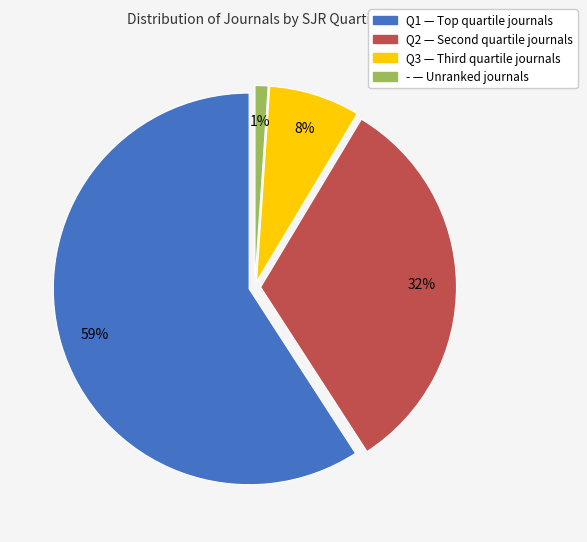

Rank the categories by value from lowest to highest.

-, Q3, Q2, Q1